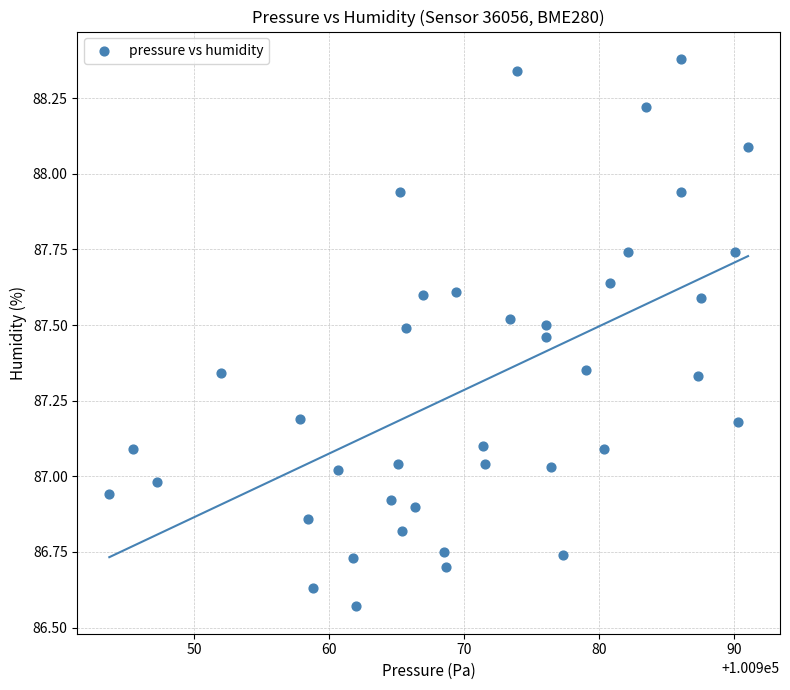

What is the range of X values (max minus min)?

47.3